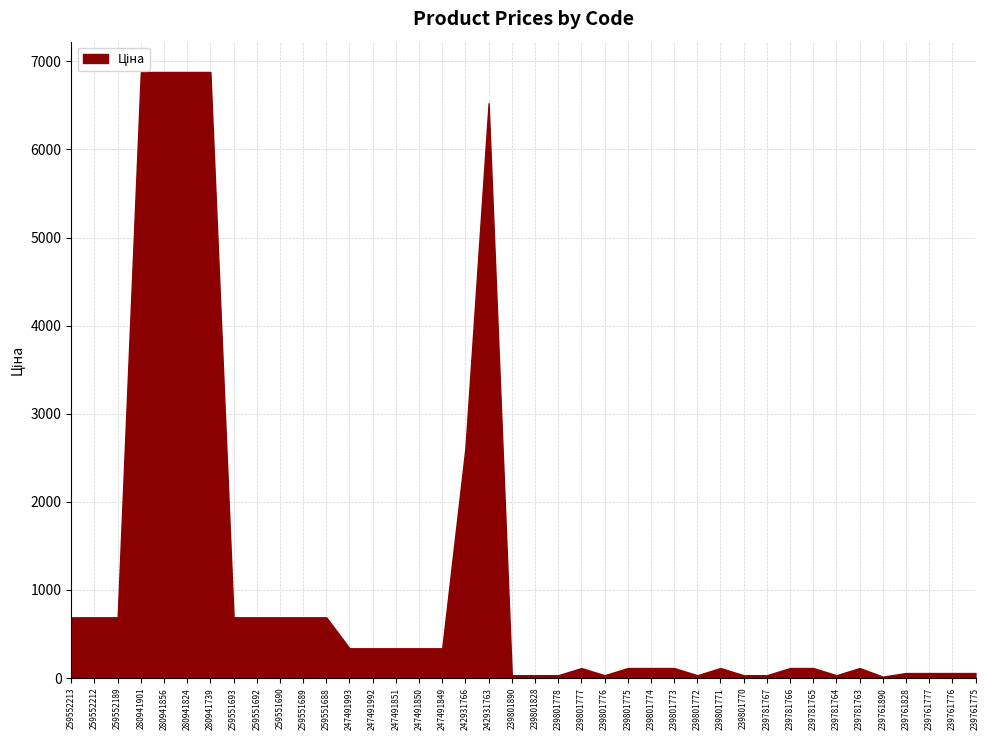

What is the change in value from 239781766 to 239761777?

-56.7